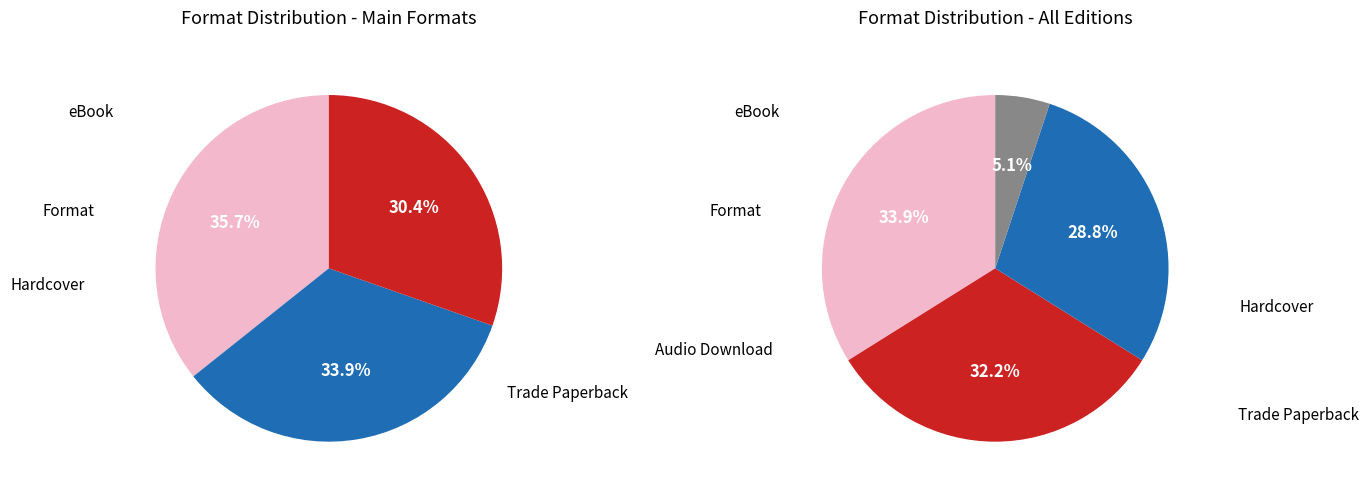

How many segments does this pie chart have?

4